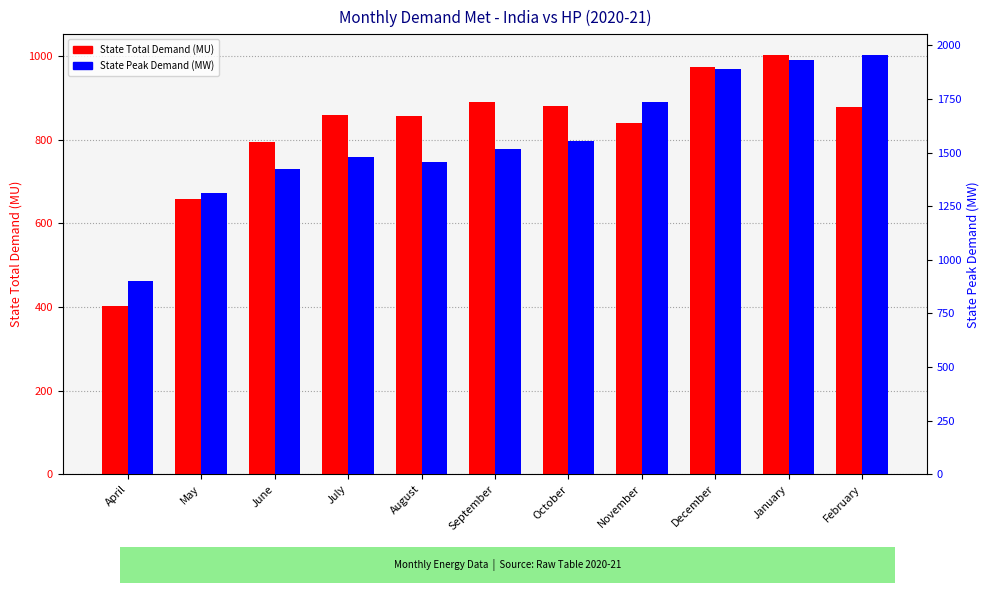

Reading left to right, what are all the values shown in this chart?

State Total Demand 2020-21 (MU): April=403.1	May=659.1	June=795.6	July=858.1	August=857.0	September=889.4	October=879.8	November=839.1	December=973.4	January=1001.7	February=878.9
State Peak Demand 2020-21 (MW): April=900.0	May=1312.0	June=1423.0	July=1479.0	August=1456.0	September=1517.0	October=1556.0	November=1737.0	December=1892.0	January=1932.0	February=1954.0